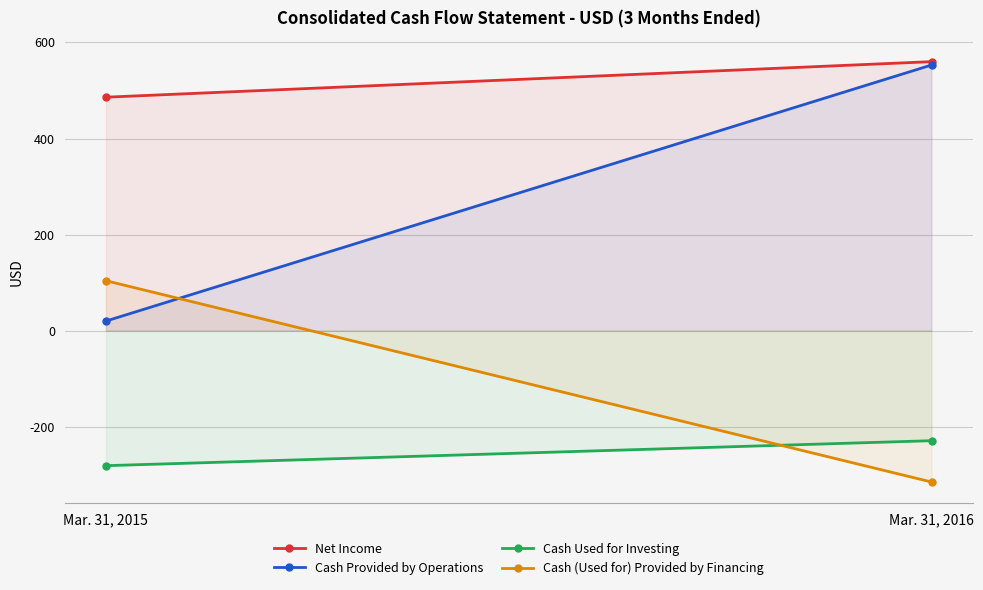

At which category does the chart reach its peak across all series?

Mar. 31, 2016